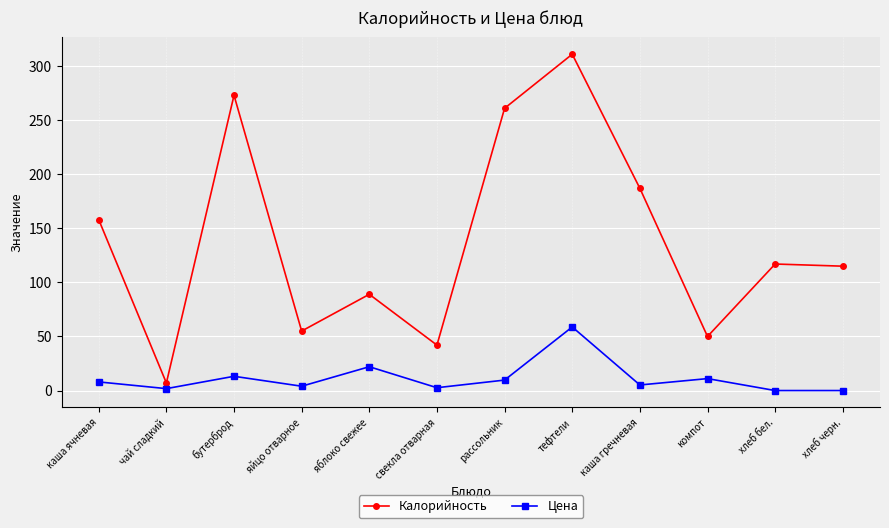

Is the value of Калорийность at яблоко свежее greater than the value of Цена at каша гречневая?

Yes